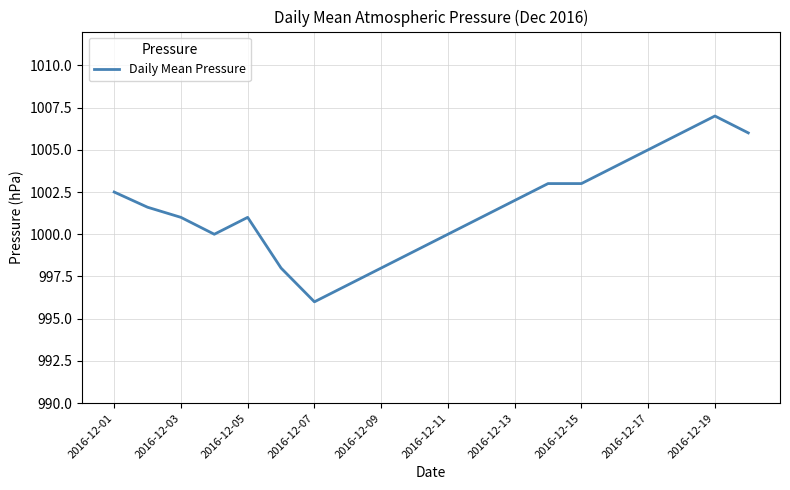

What is the difference between the maximum and minimum values?

11.0